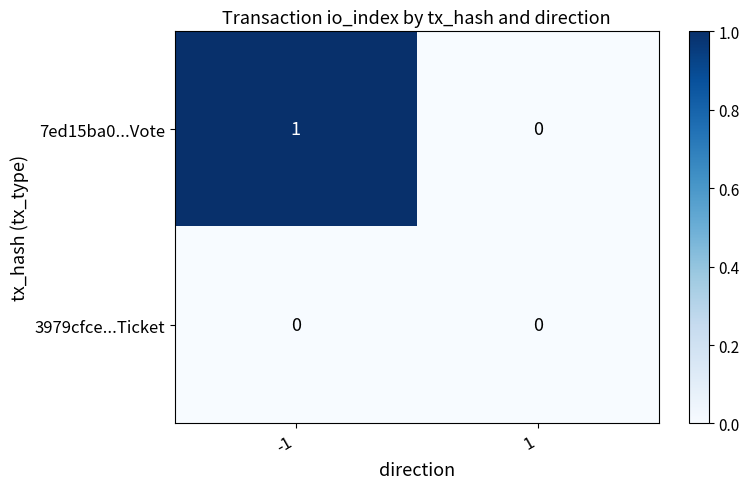

Rank the series by their maximum value, from highest to lowest.

7ed15ba0...Vote, 3979cfce...Ticket